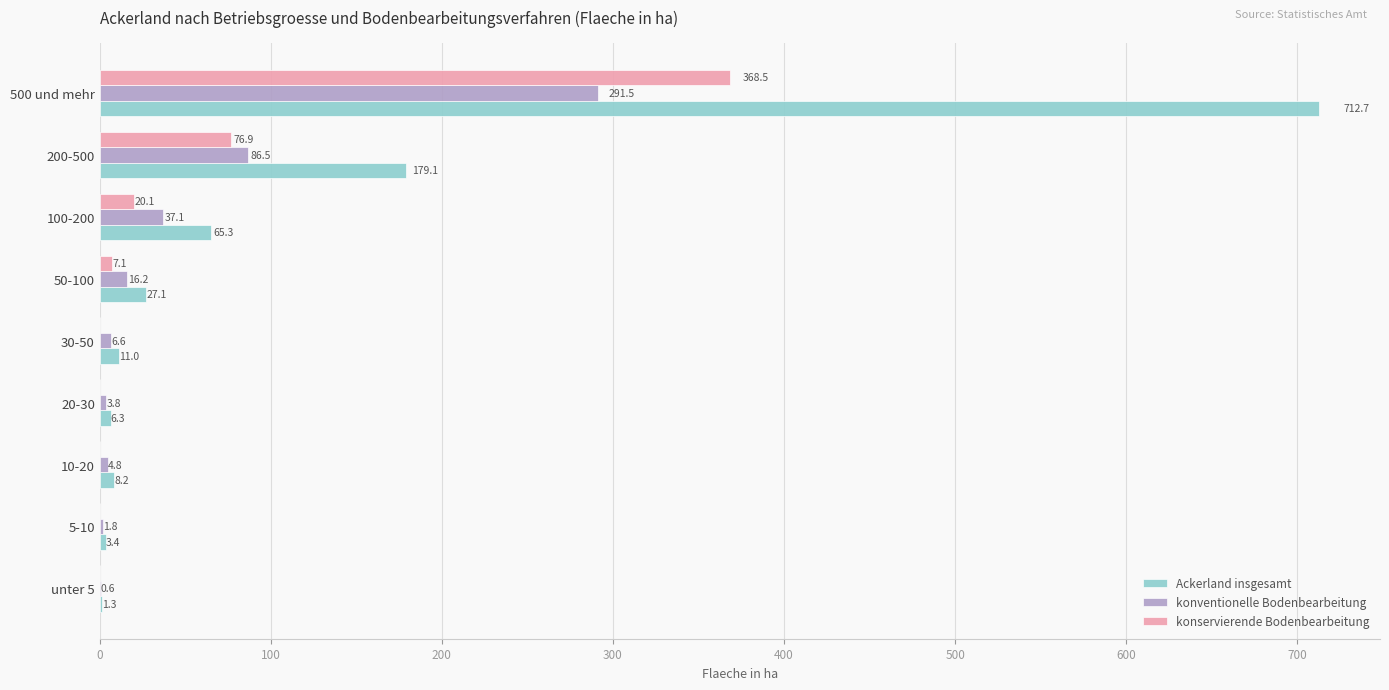

Where is Ackerland insgesamt nearest to the value 357?

200-500